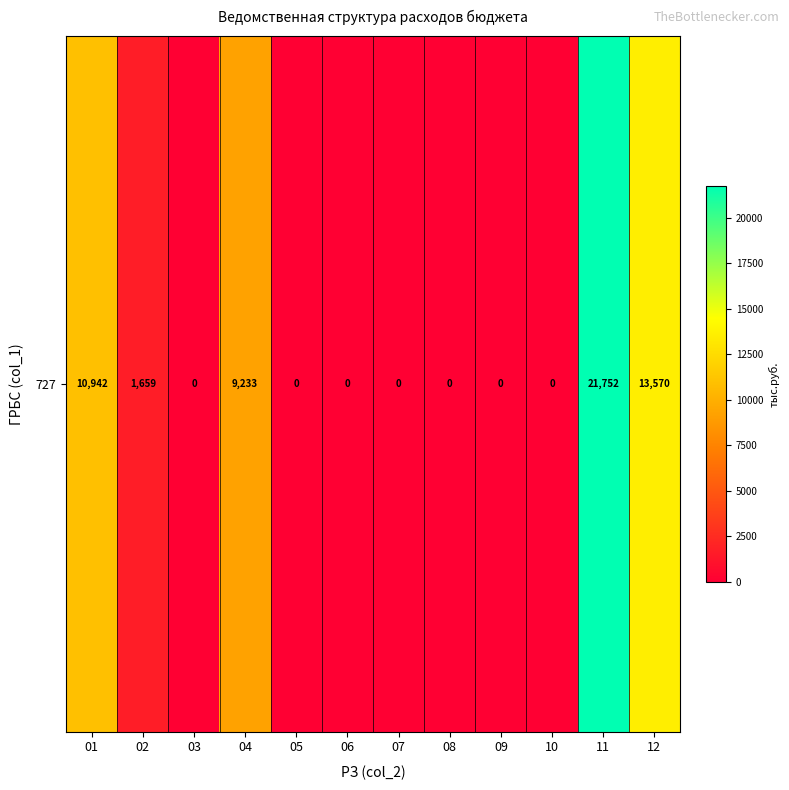

What is the change in value from 02 to 10?

-1659.0